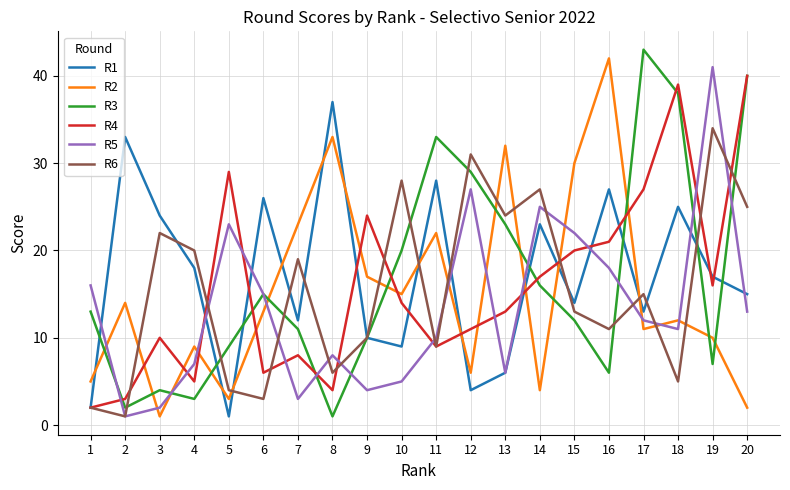

Reading right to left, extract all data points from this chart.

R1: 15	17	25	13	27	14	23	6	4	28	9	10	37	12	26	1	18	24	33	2
R2: 2	10	12	11	42	30	4	32	6	22	15	17	33	23	13	3	9	1	14	5
R3: 40	7	38	43	6	12	16	23	29	33	20	10	1	11	15	9	3	4	2	13
R4: 40	16	39	27	21	20	17	13	11	9	14	24	4	8	6	29	5	10	3	2
R5: 13	41	11	12	18	22	25	6	27	10	5	4	8	3	15	23	7	2	1	16
R6: 25	34	5	15	11	13	27	24	31	9	28	10	6	19	3	4	20	22	1	2